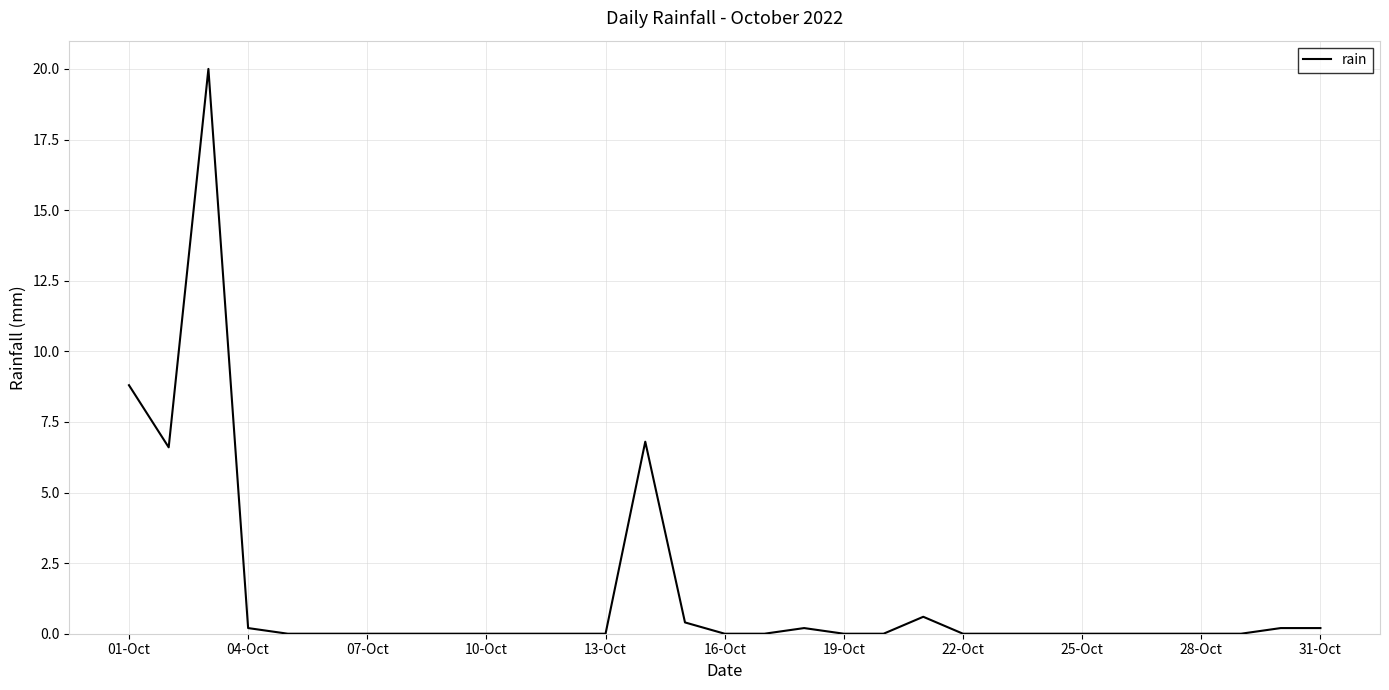

What is the maximum value shown in the chart?

20.0